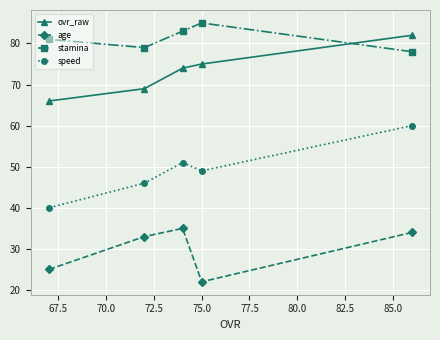

Which series has the largest range (max minus min)?

speed